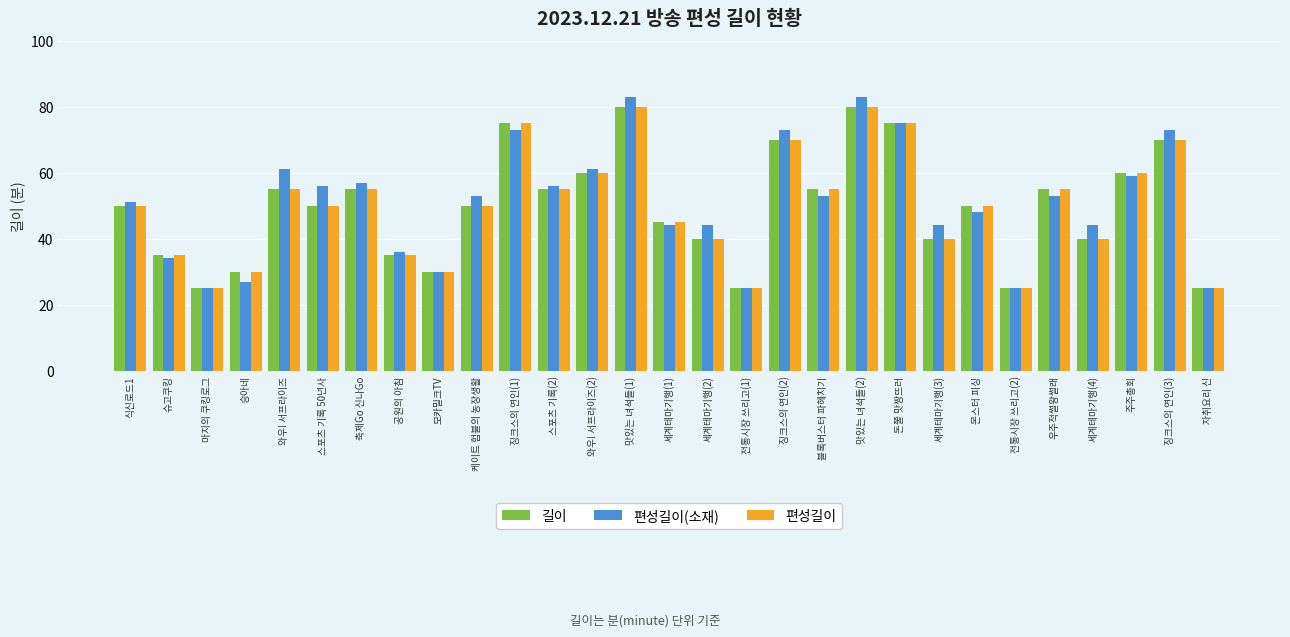

Which series has the widest spread of values?

편성길이(소재)